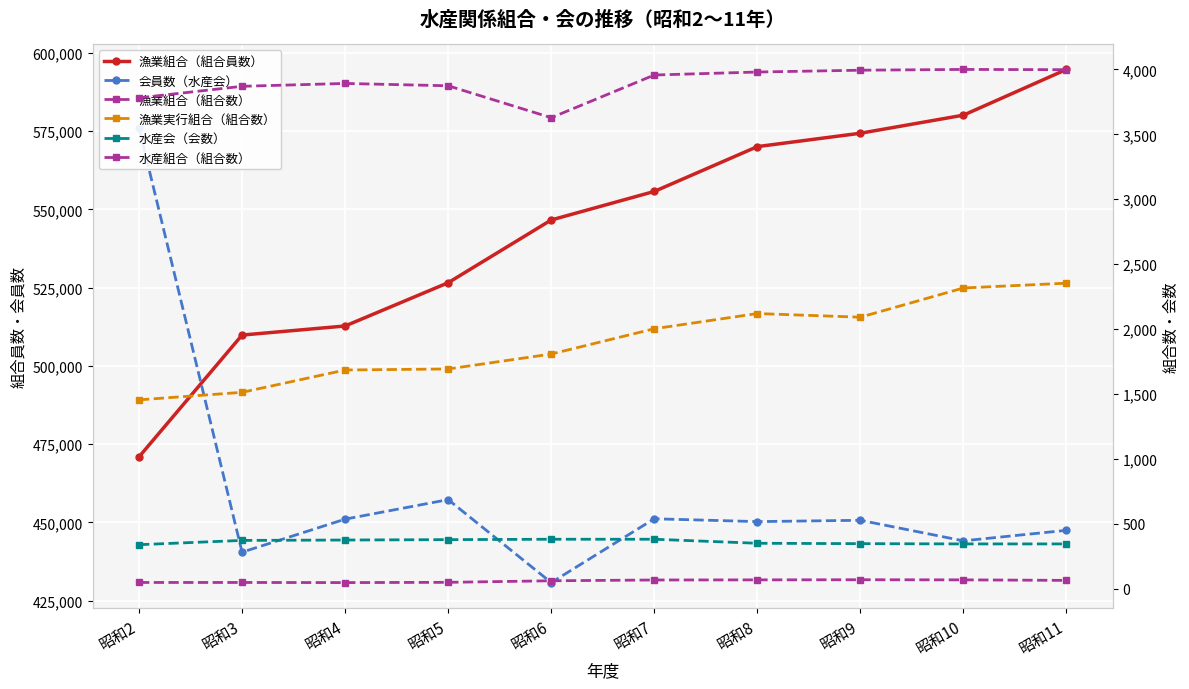

What is the difference between the maximum and minimum values in the 会員数（水産会） series?

145178